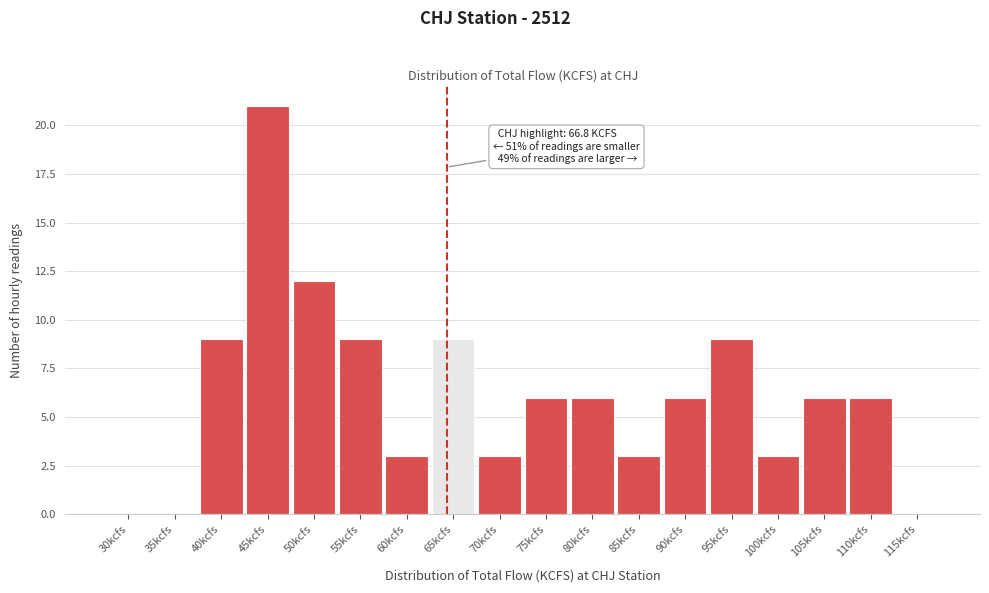

Reading right to left, extract all data points from this chart.

115kcfs=0	110kcfs=6	105kcfs=6	100kcfs=3	95kcfs=9	90kcfs=6	85kcfs=3	80kcfs=6	75kcfs=6	70kcfs=3	65kcfs=9	60kcfs=3	55kcfs=9	50kcfs=12	45kcfs=21	40kcfs=9	35kcfs=0	30kcfs=0